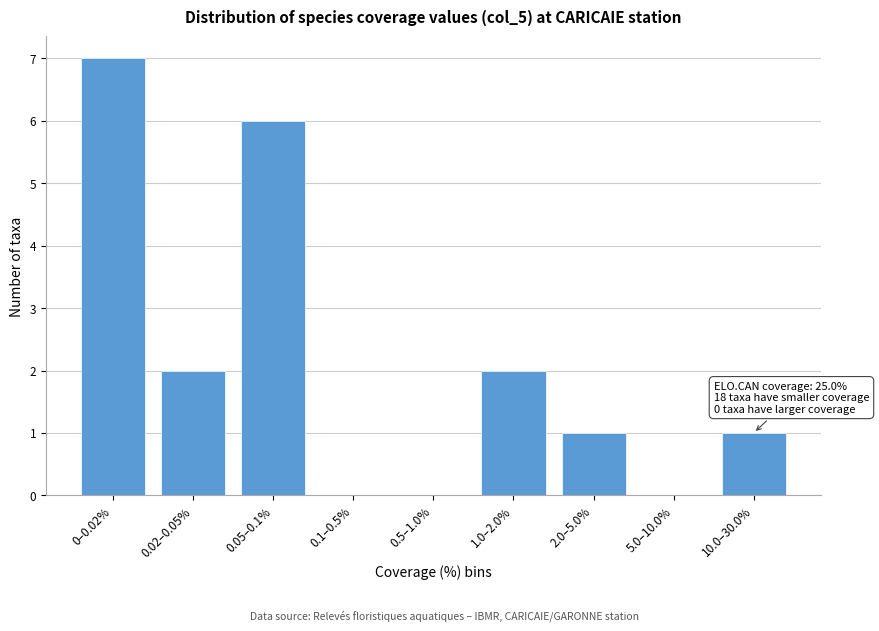

Reading left to right, list all the values displayed in this chart.

0–0.02%=7	0.02–0.05%=2	0.05–0.1%=6	0.1–0.5%=0	0.5–1.0%=0	1.0–2.0%=2	2.0–5.0%=1	5.0–10.0%=0	10.0–30.0%=1